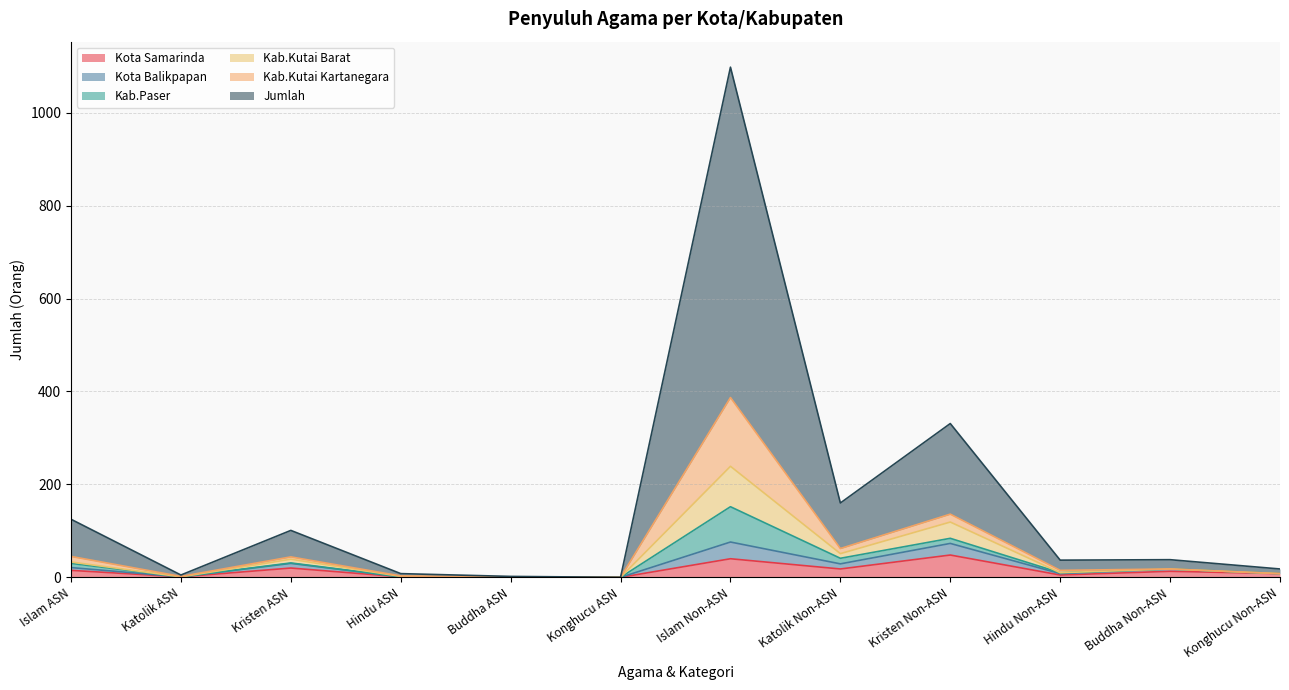

What is the maximum value for Kota Samarinda?

48